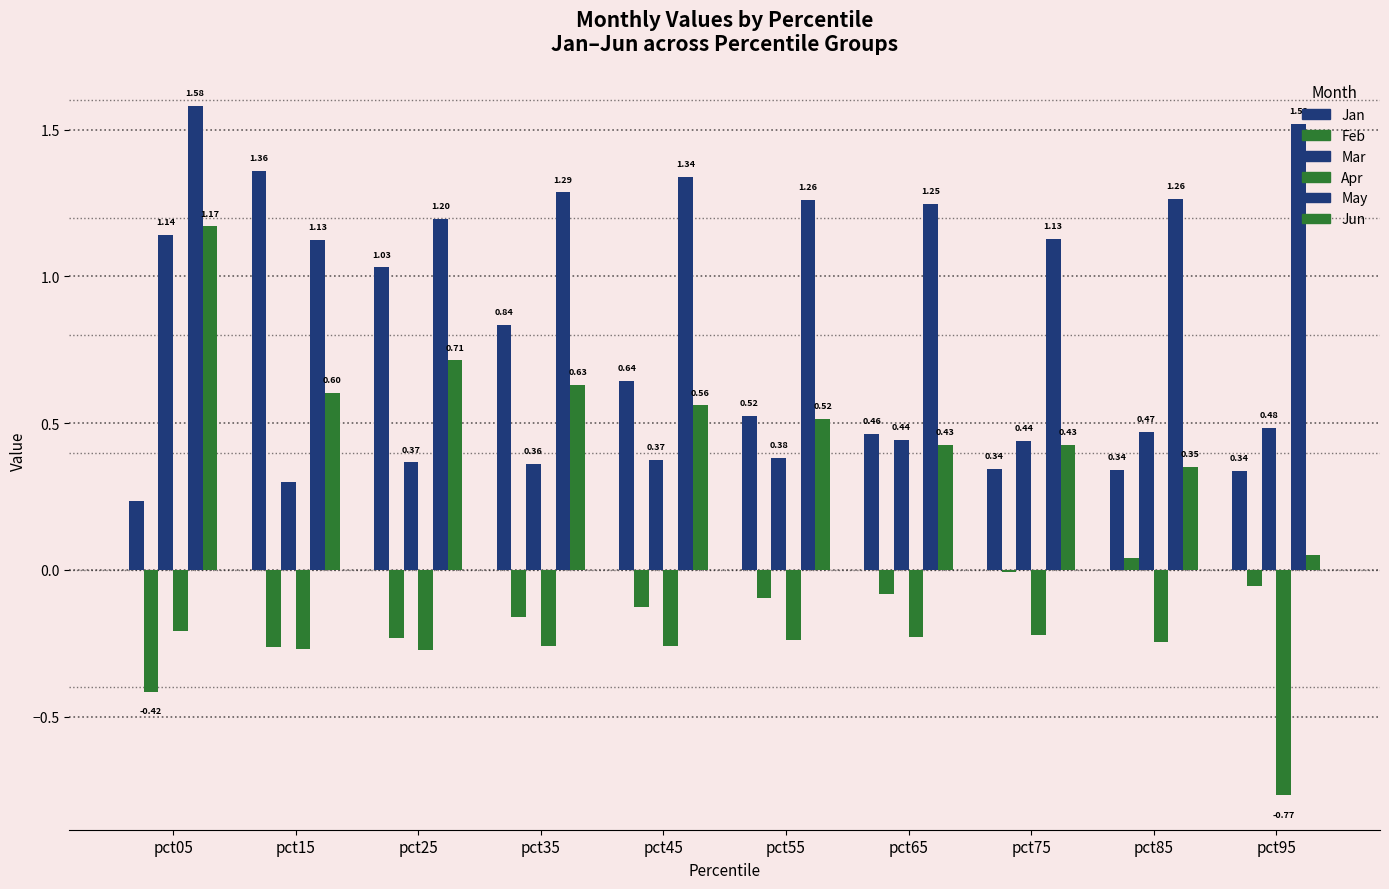

What is the difference between the Mar values at pct35 and pct95?

0.1